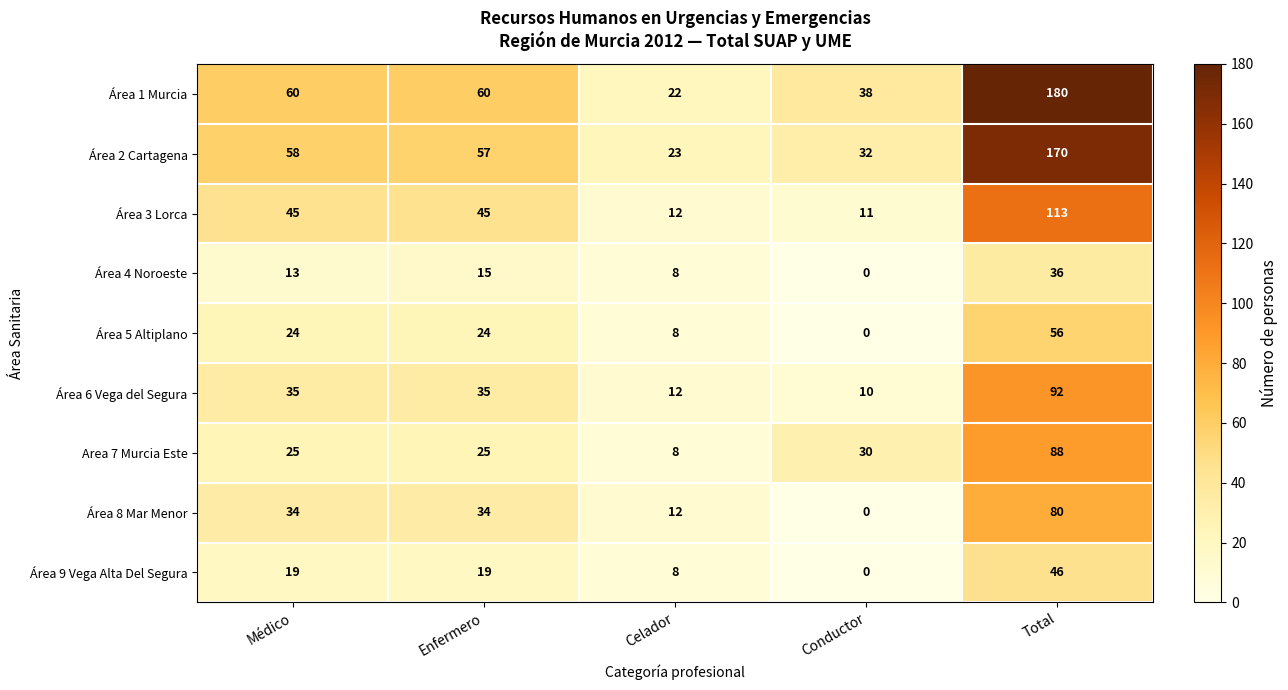

The Area 7 Murcia Este series shows 88 at Total. True or false?

True